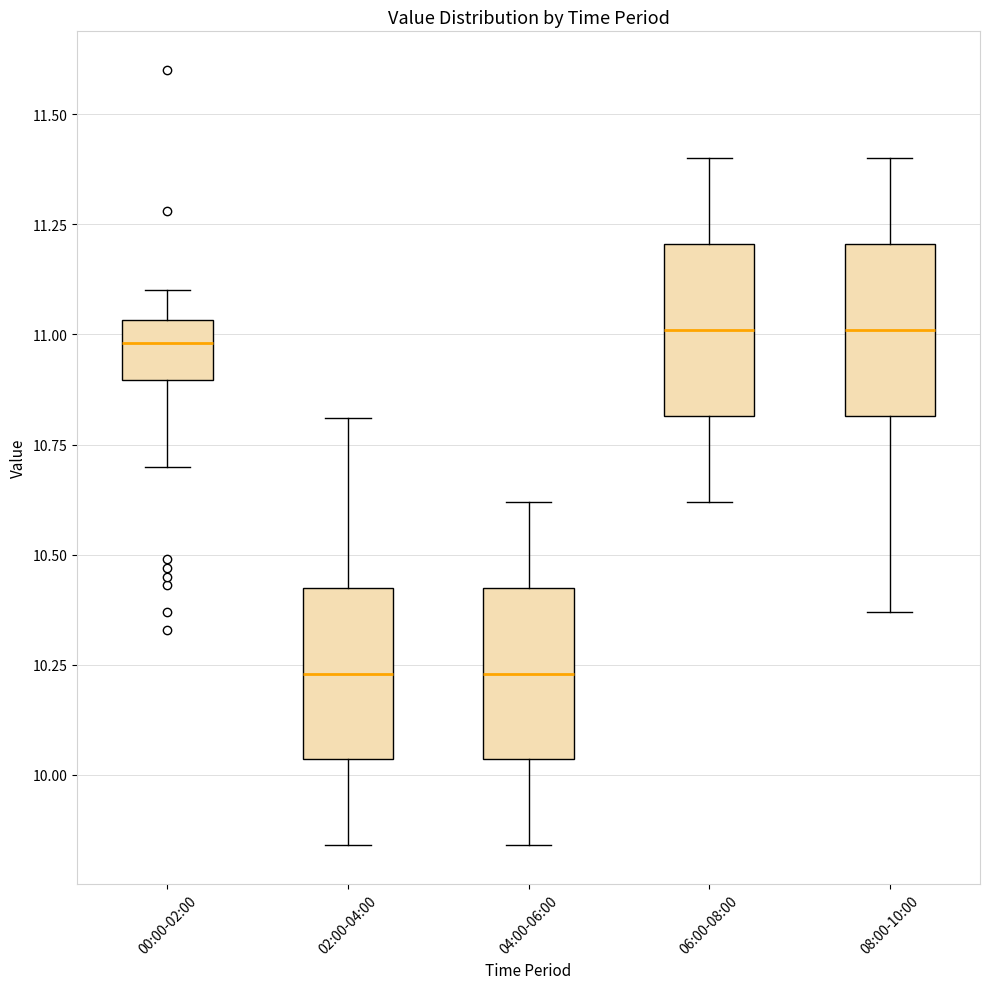

Reading left to right, transcribe this box plot: for each box, give where its median line is, the range the box spans, and where its two whiskers end, as read against the y-axis. The values are not printed on the chart, so give them approximately, as read against the axis.

00:00-02:00: median 11.00, box 10.90 to 11.05, whiskers 10.70 to 11.10
02:00-04:00: median 10.25, box 10.05 to 10.45, whiskers 9.85 to 10.80
04:00-06:00: median 10.25, box 10.05 to 10.45, whiskers 9.85 to 10.60
06:00-08:00: median 11.00, box 10.80 to 11.20, whiskers 10.60 to 11.40
08:00-10:00: median 11.00, box 10.80 to 11.20, whiskers 10.35 to 11.40